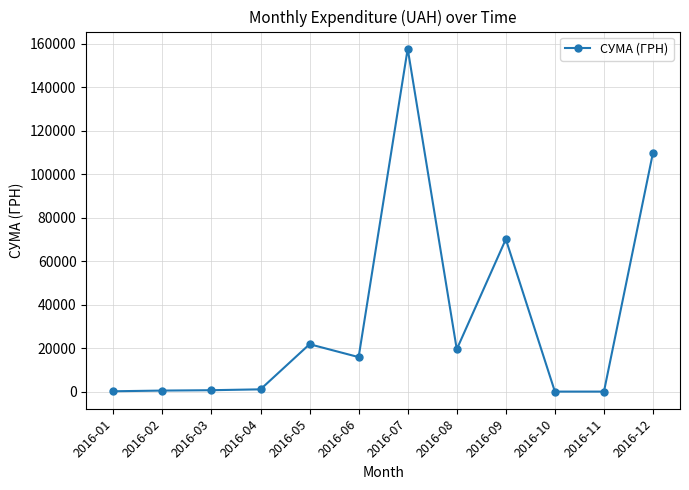

What is the change in value from 2016-01 to 2016-02?

+315.0